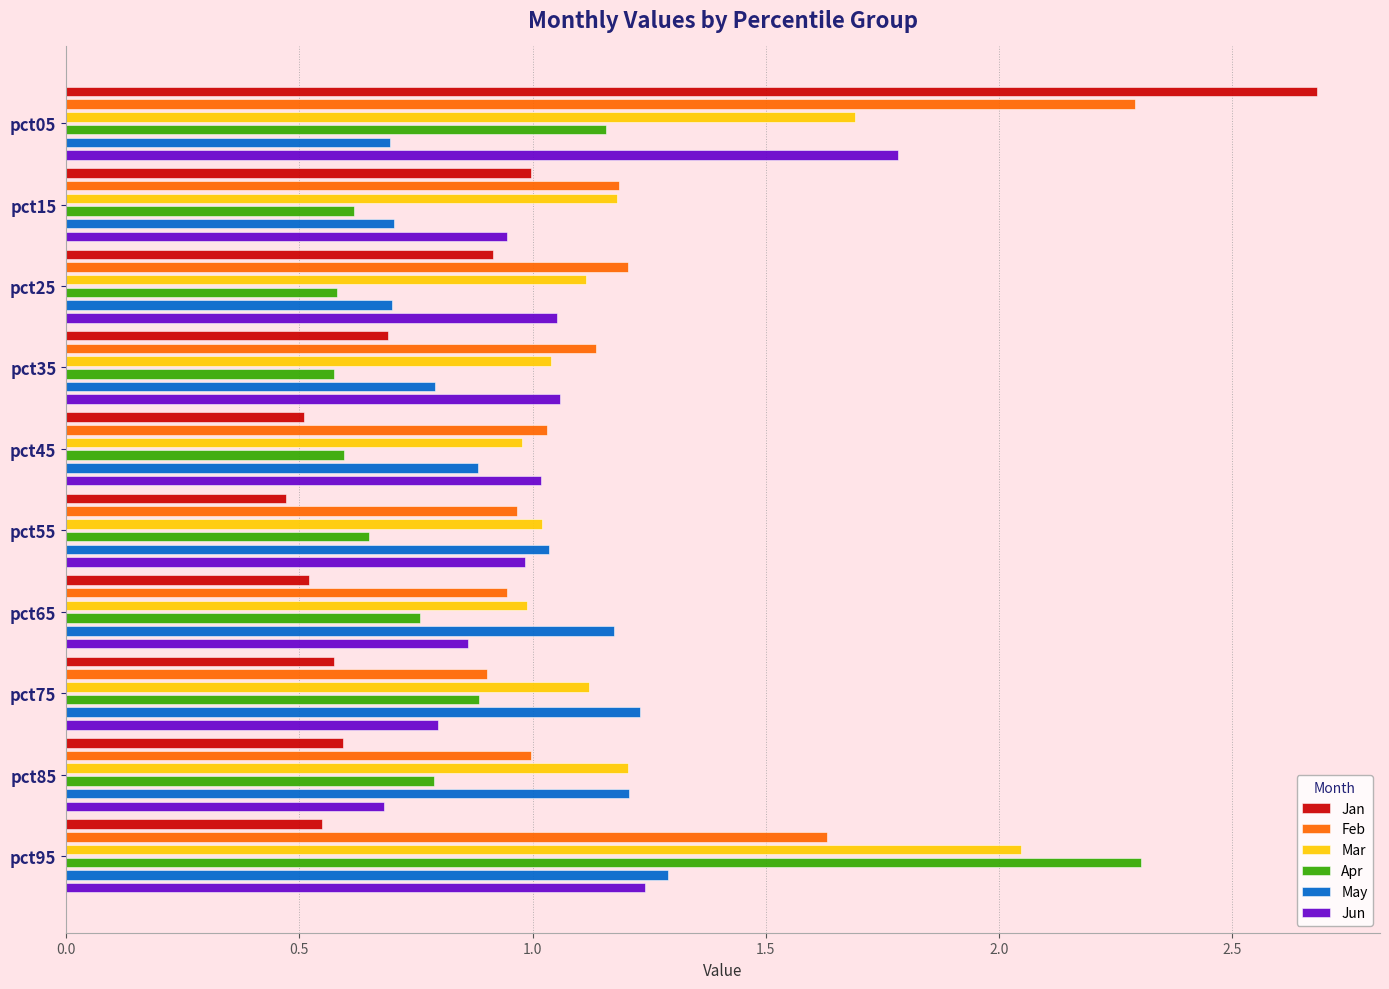

Which has a higher value, pct45 or pct75?

pct75